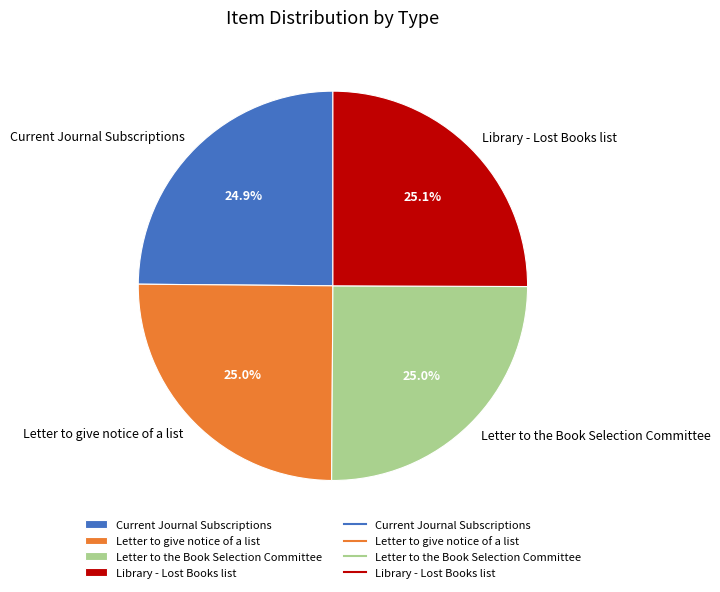

What portion of the pie excludes Library - Lost Books list?

74.9%